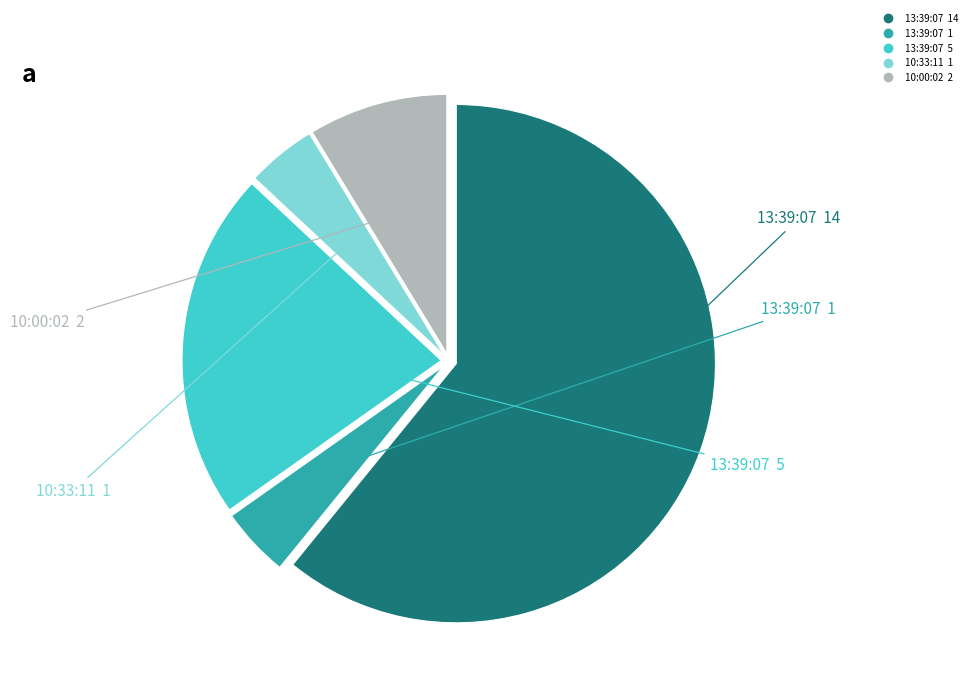

Is there a majority slice in this chart?

Yes